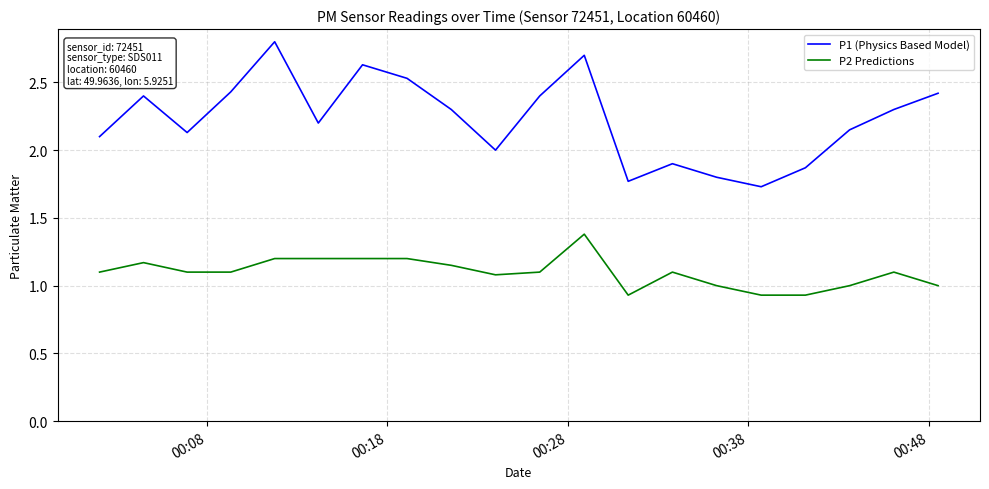

True or false: P2 Predictions and P1 (Physics Based Model) cross at least once.

False